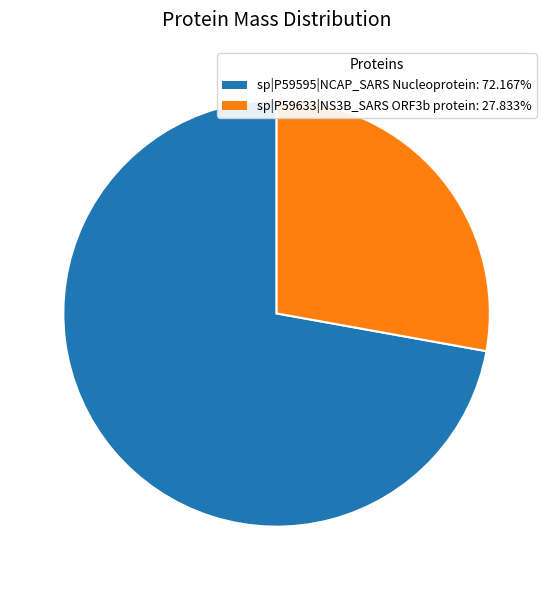

Rank the categories by value from lowest to highest.

sp|P59633|NS3B_SARS ORF3b protein, sp|P59595|NCAP_SARS Nucleoprotein